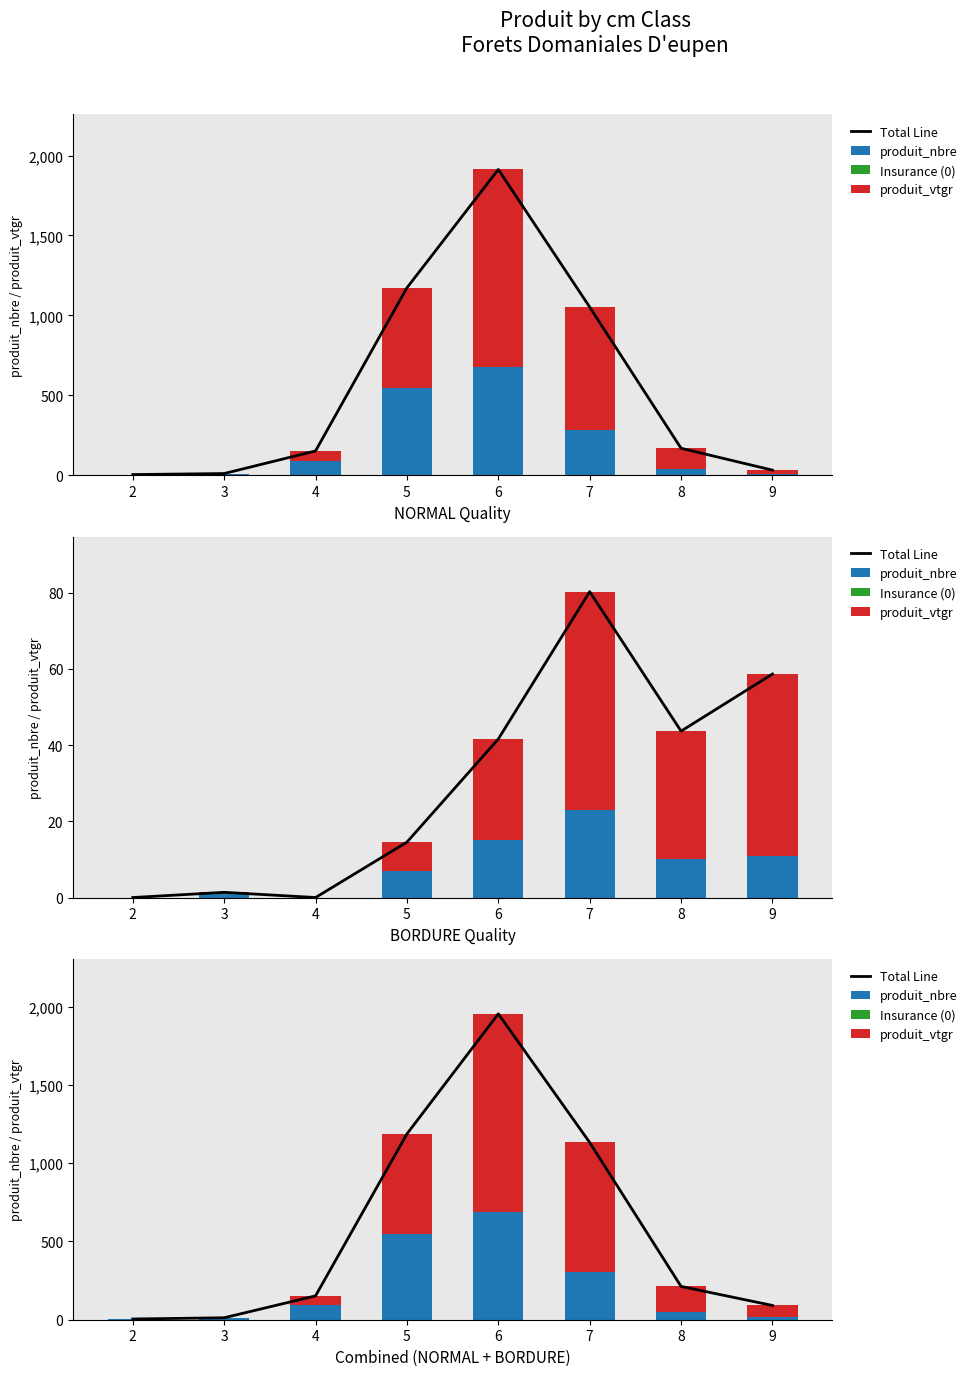

Between 5 and 9, which series saw the biggest shift?

Total Line